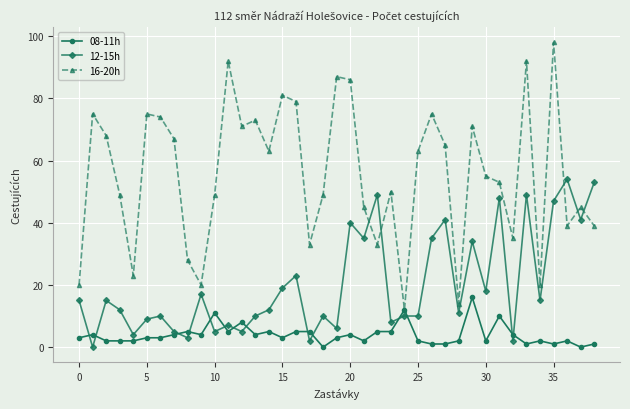

What is the value of the 08-11h point at the 7th from the left?

3